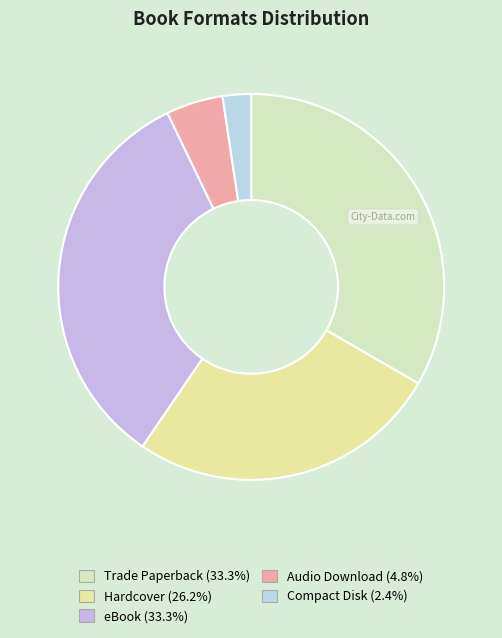

Which has a higher value, eBook or Audio Download?

eBook